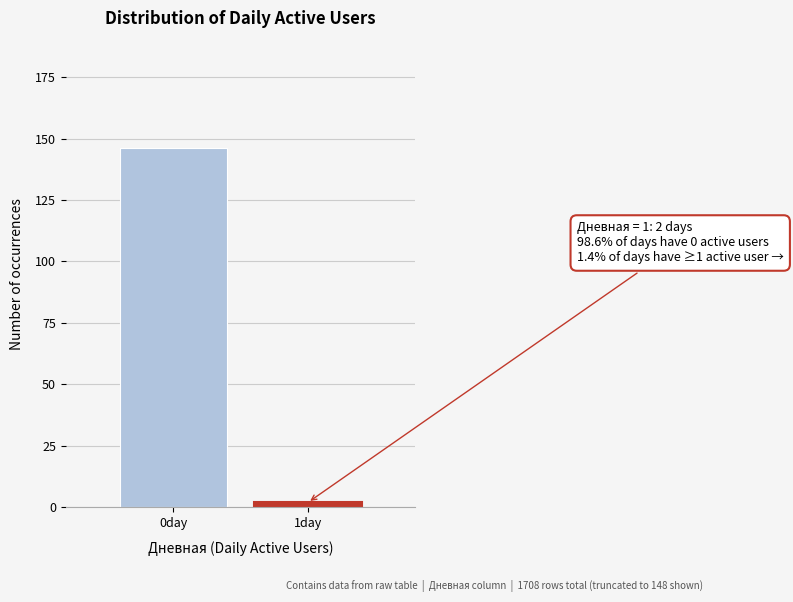

Reading left to right, transcribe all the data shown in this chart.

0day=146	1day=2